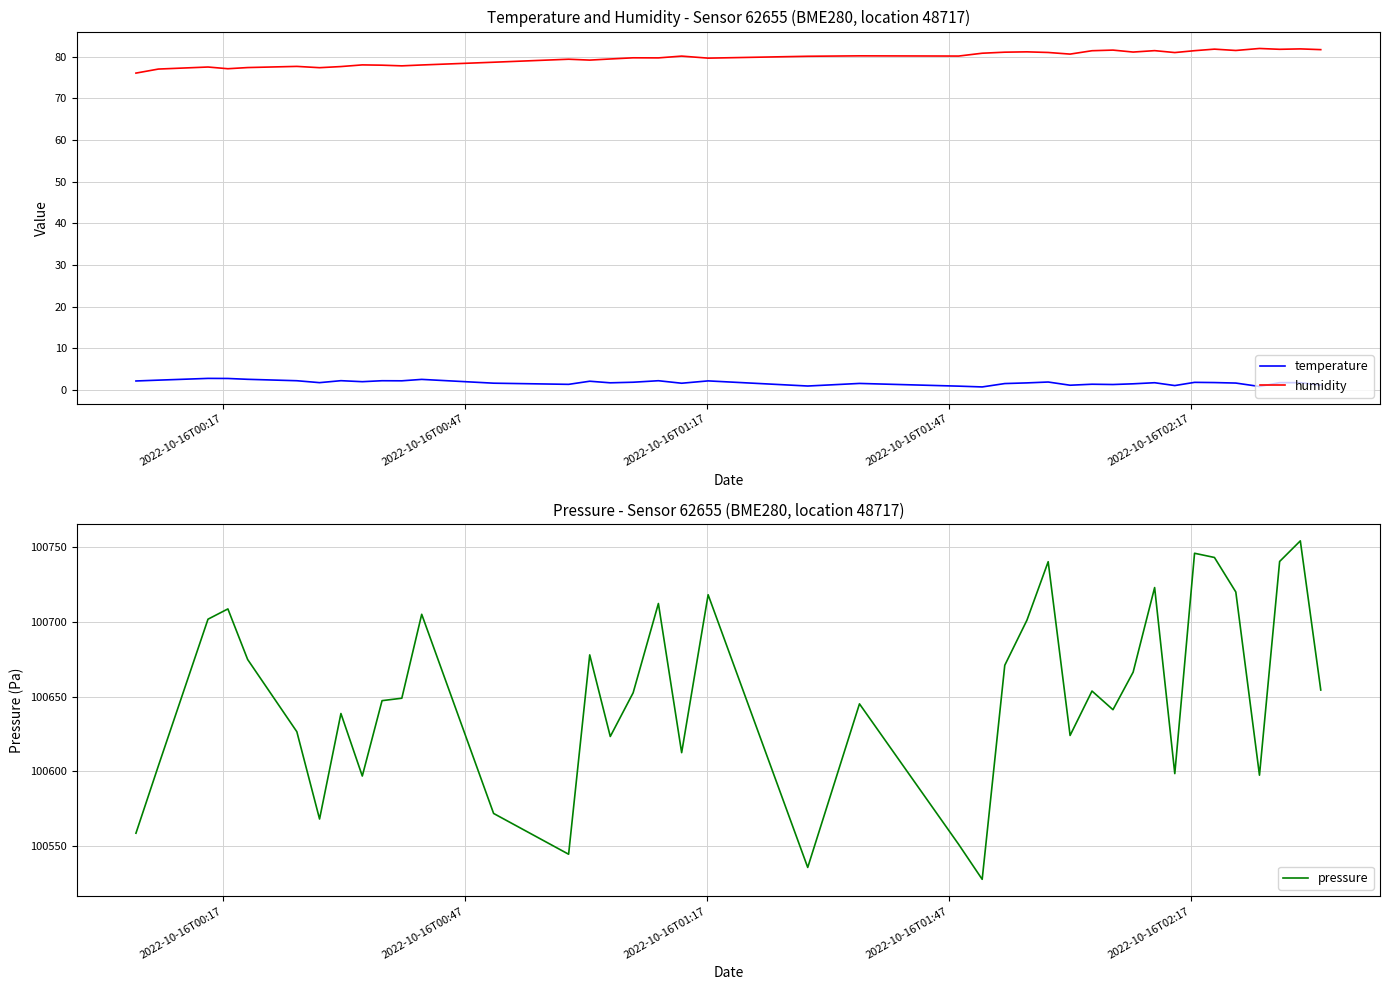

What is the lowest value of the pressure series?

100527.6